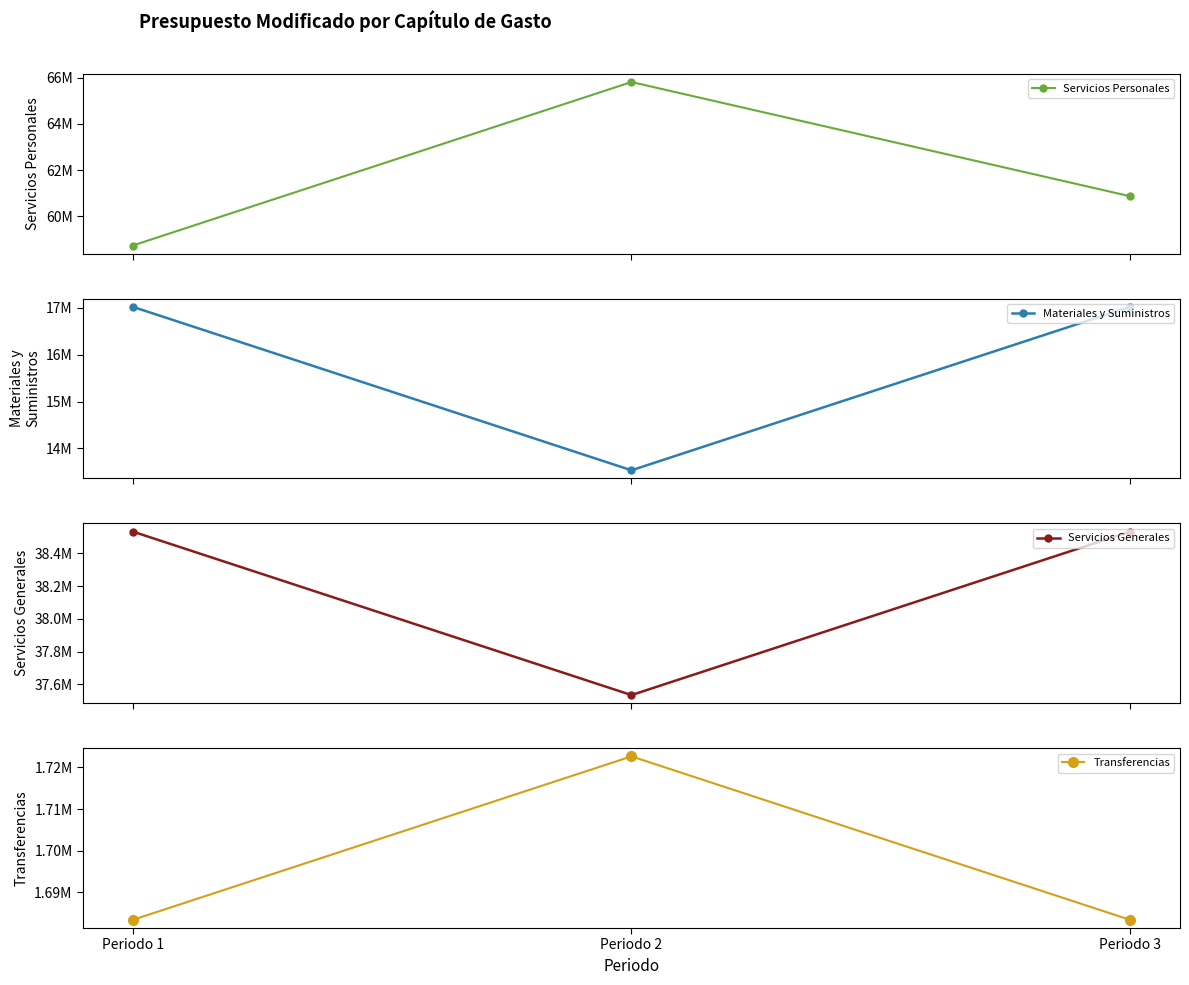

Is the value of Servicios Personales at Periodo 2 greater than the value of Materiales y Suministros at Periodo 3?

Yes